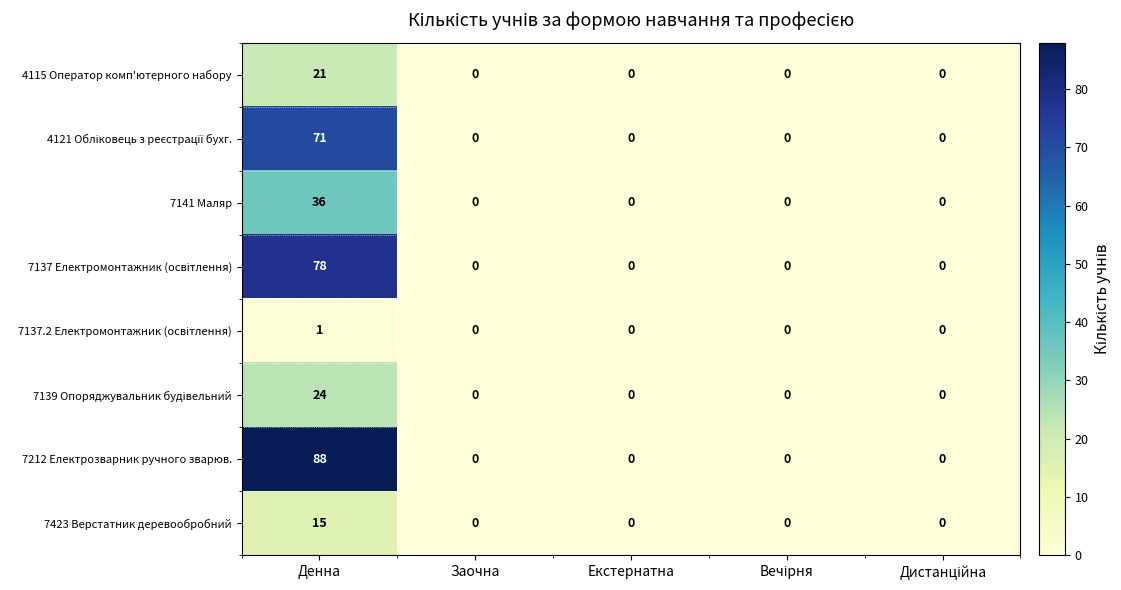

At which category is the sum across all series the highest?

Денна